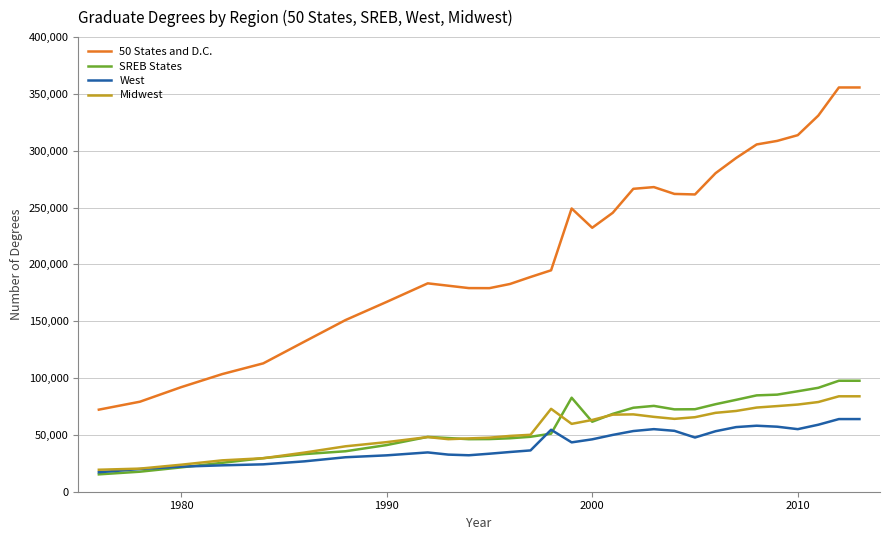

True or false: 50 States and D.C. has more than 2 points higher than both neighbors.

True